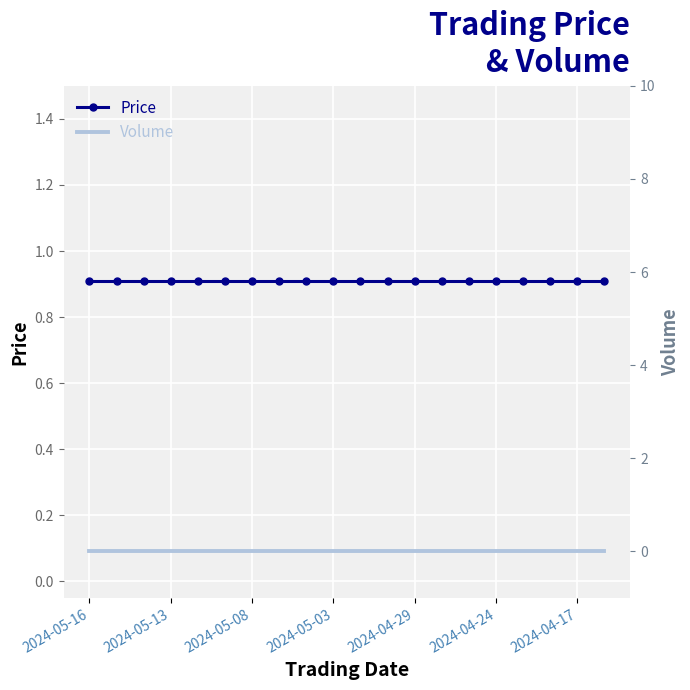

True or false: Volume and Price cross at least once.

False